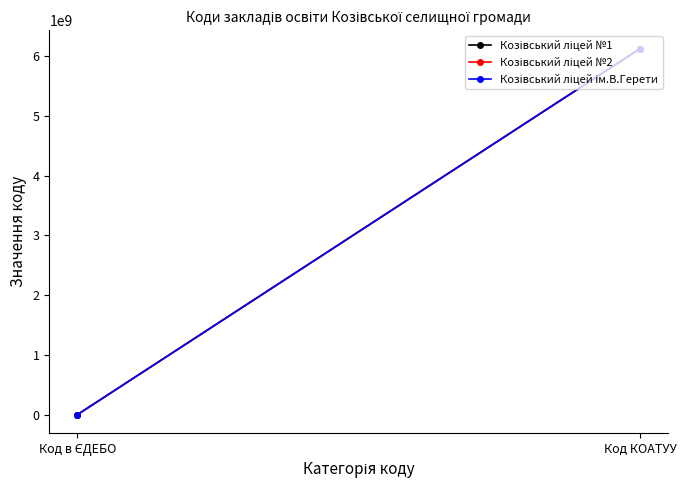

Where is Козівський ліцей ім.В.Герети nearest to the value 3061602176?

Код в ЄДЕБО